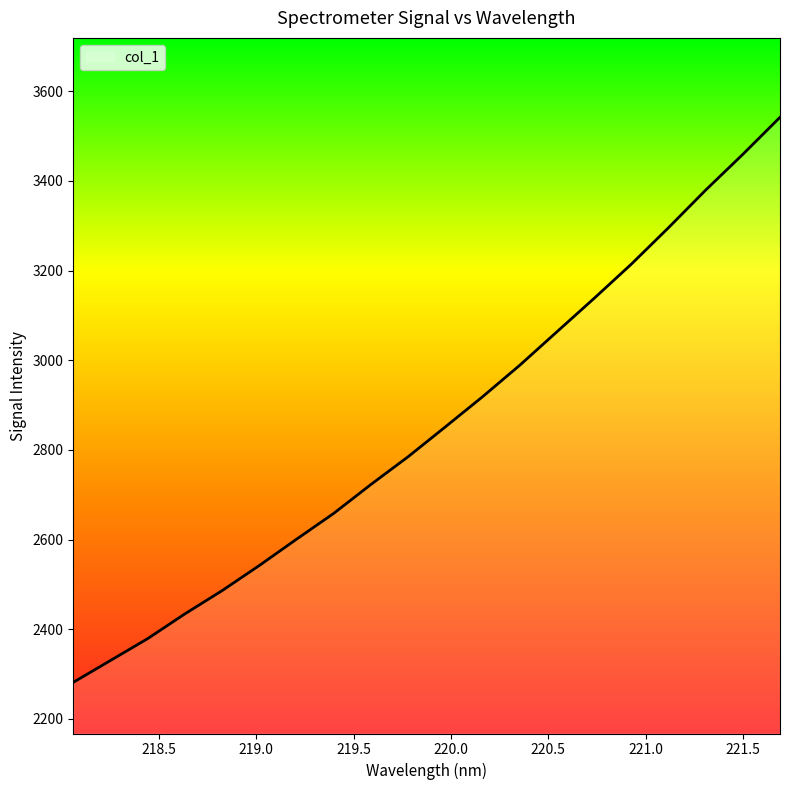

What is the average value?

2853.8